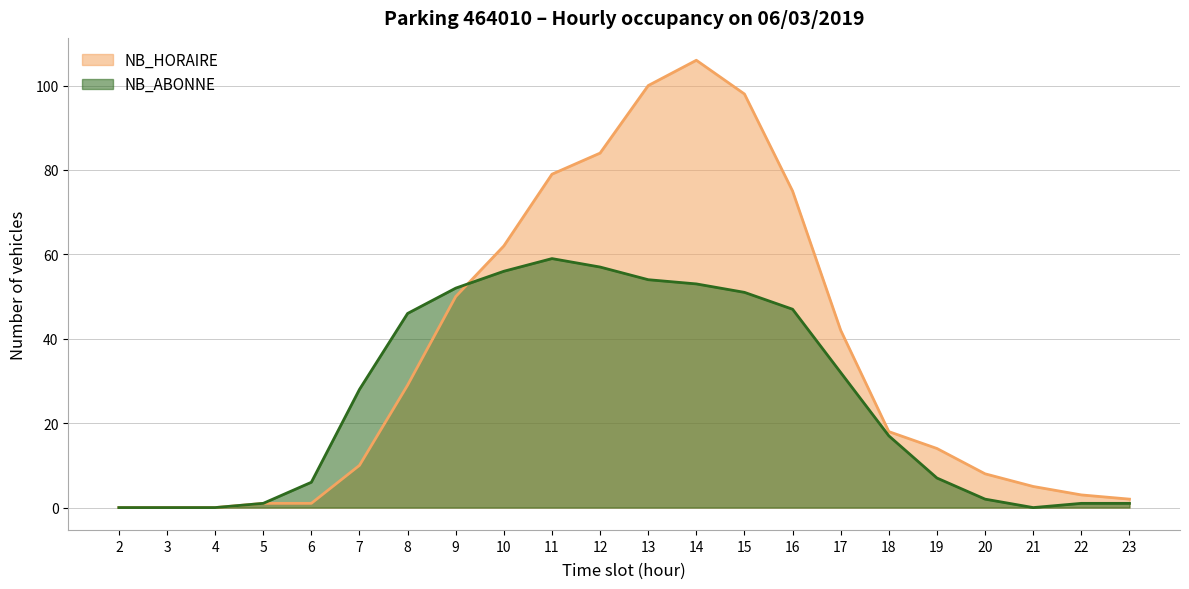

Which has a higher value, 19 or 23?

19